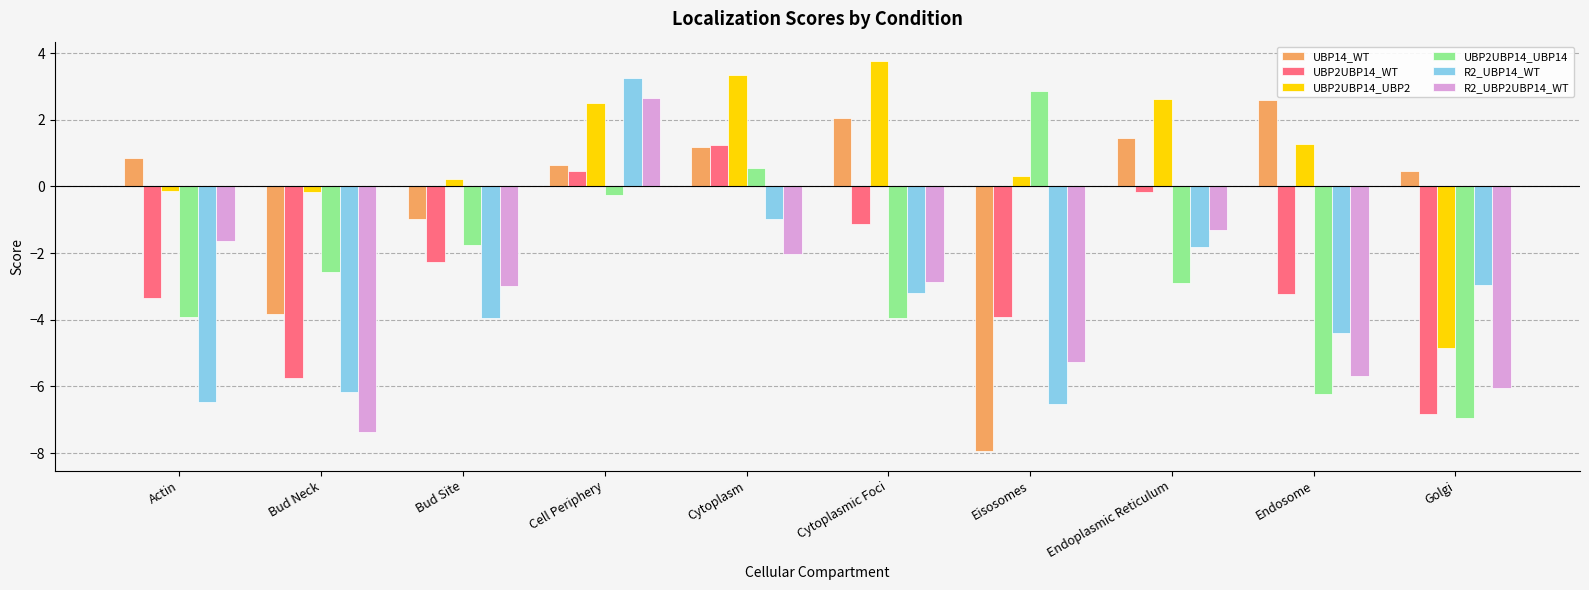

Between Bud Site and Eisosomes, which series saw the biggest shift?

UBP14_WT